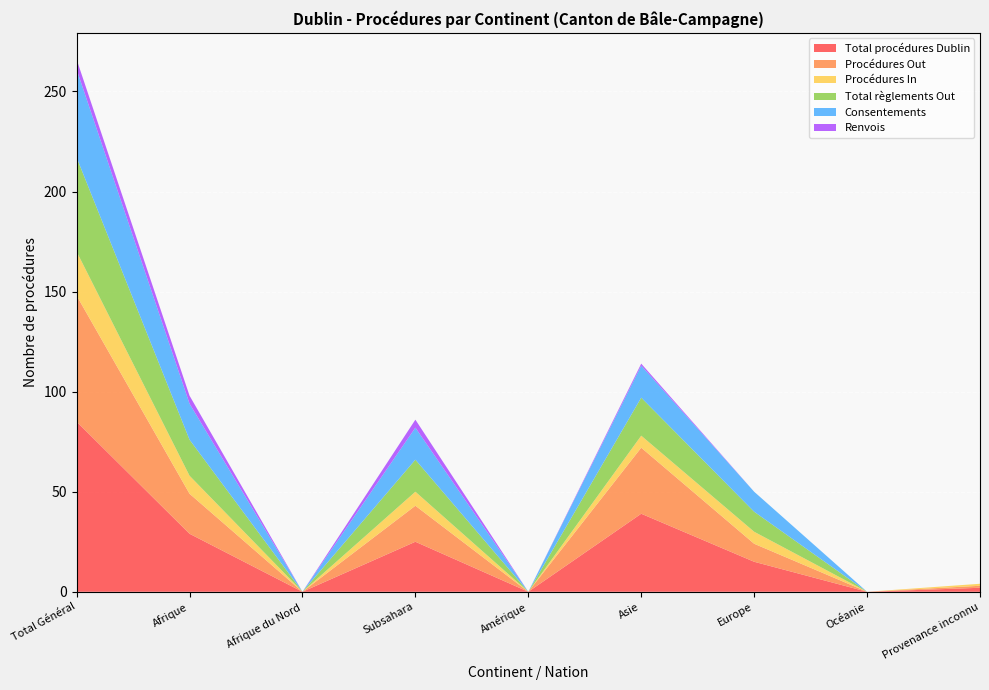

Reading left to right, list all the values displayed in this chart.

Total procédures Dublin: 85	29	0	25	0	39	15	0	2
Procédures Out: 63	20	0	18	0	33	9	0	1
Procédures In: 22	9	0	7	0	6	6	0	1
Total règlements Out: 47	18	0	16	0	19	10	0	0
Consentements: 44	18	0	16	0	16	10	0	0
Renvois: 5	4	0	4	0	1	0	0	0